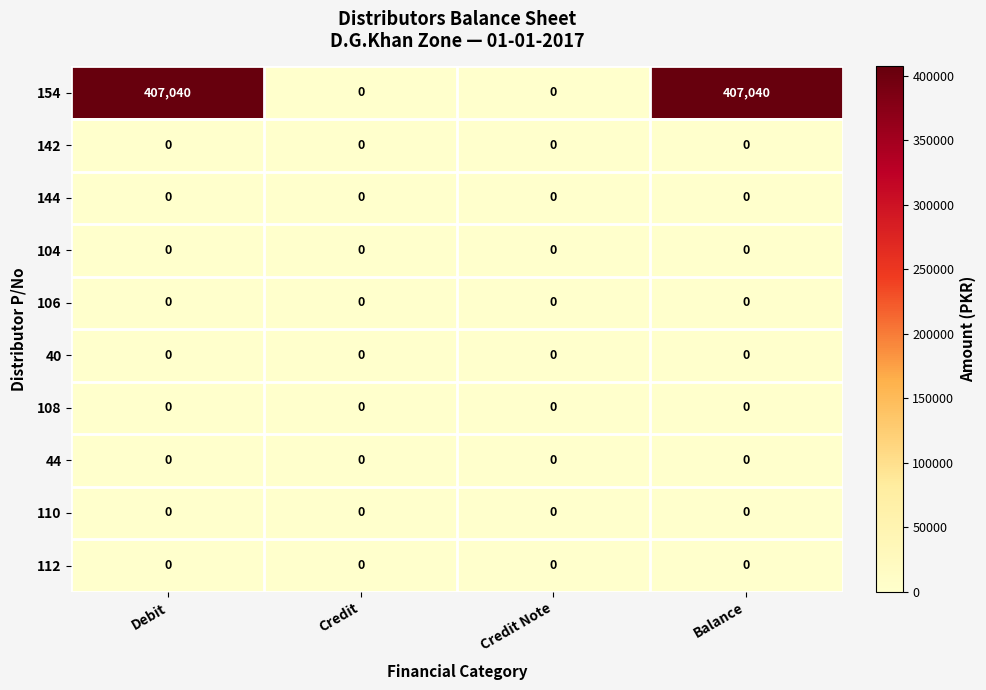

True or false: 108 has a value of 0 at Debit.

True